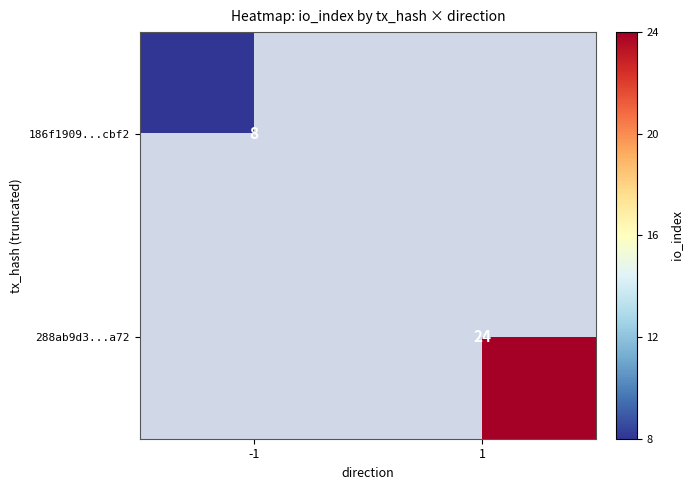

The value of 288ab9d3...a72 at 1 is 8. True or false?

False